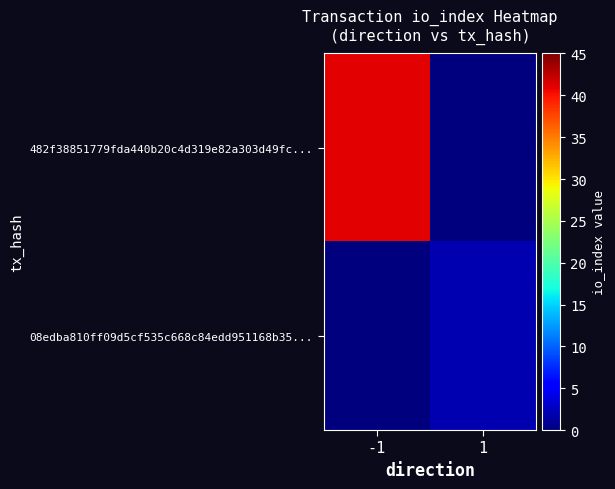

What is the spread (max minus min) of values at 1?

2